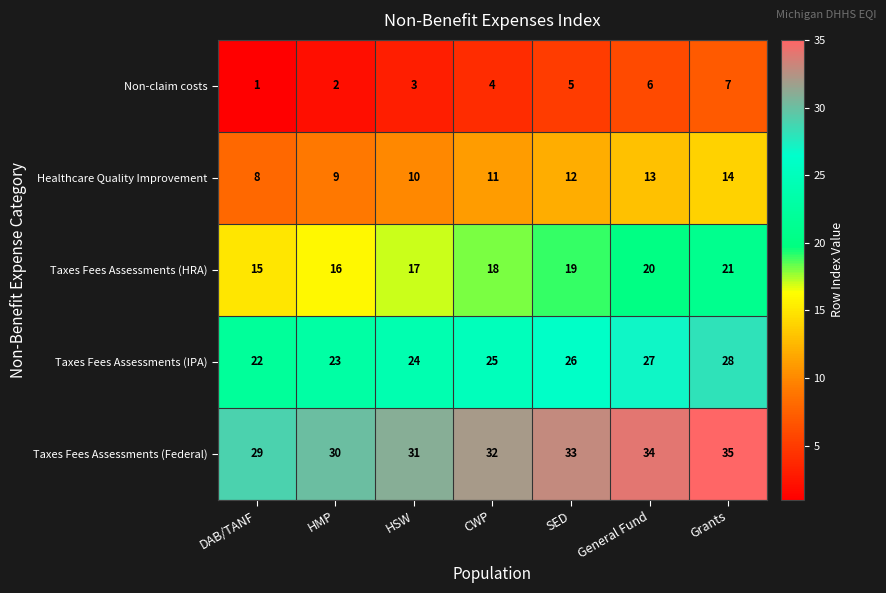

Which label corresponds to the largest value in the chart?

Grants